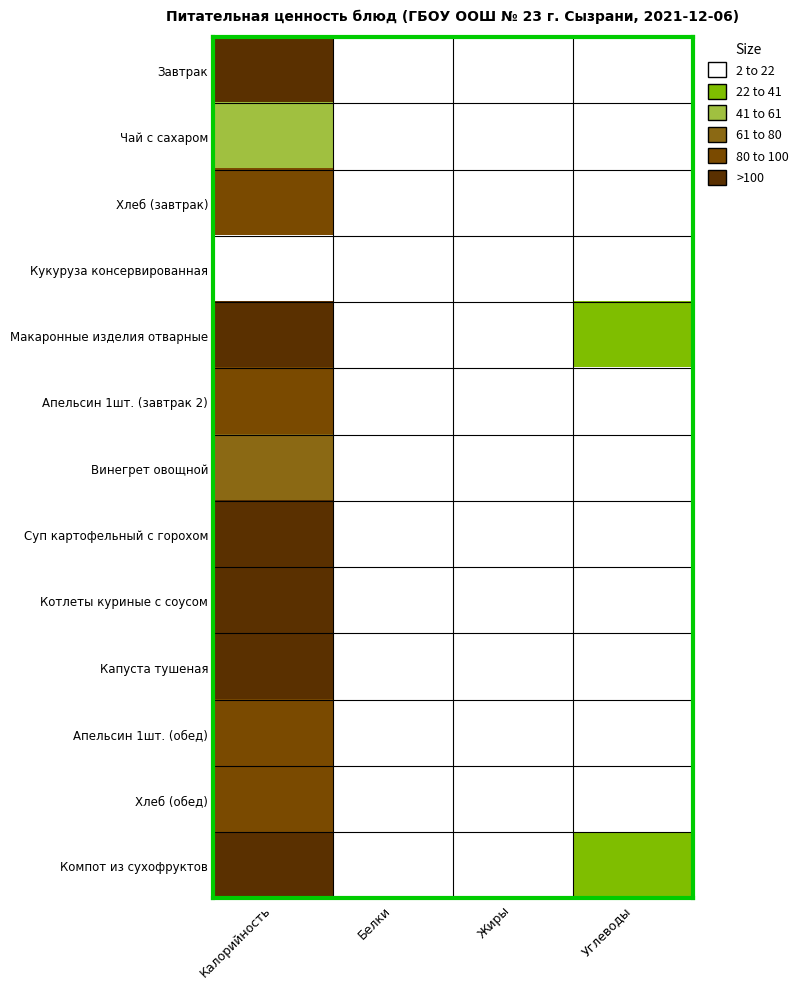

Which label corresponds to the smallest value in the chart?

Жиры